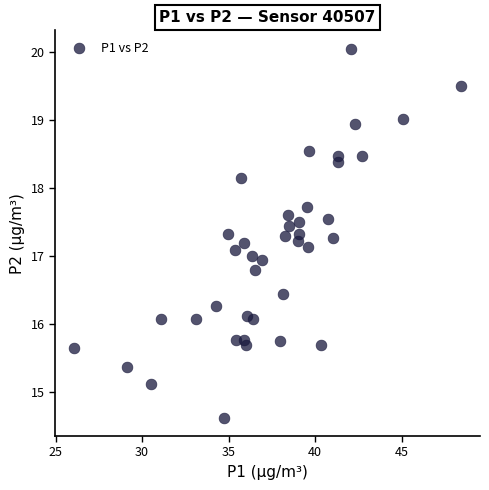

What is the range of X values (max minus min)?

22.3